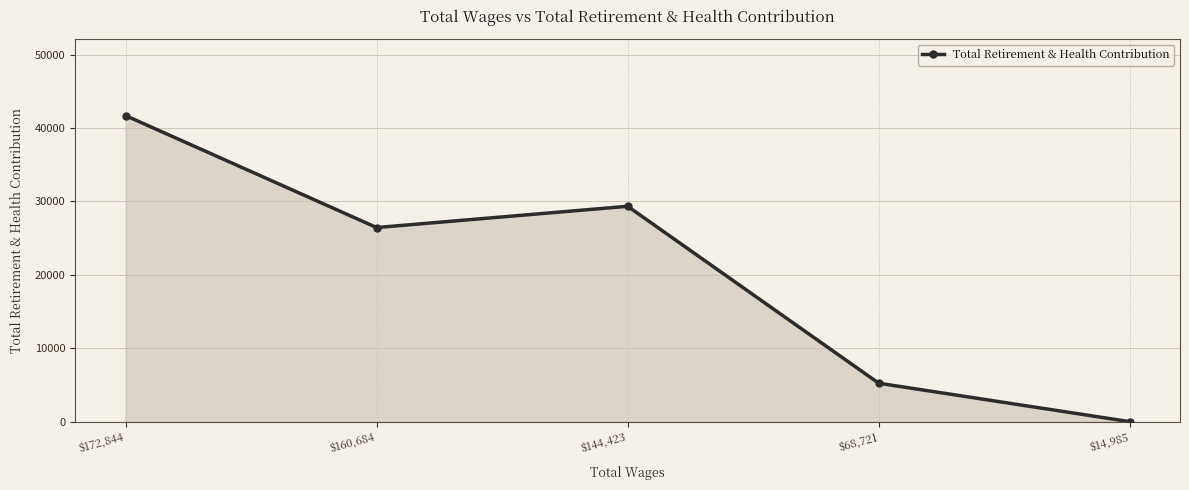

What is the maximum value shown in the chart?

41685